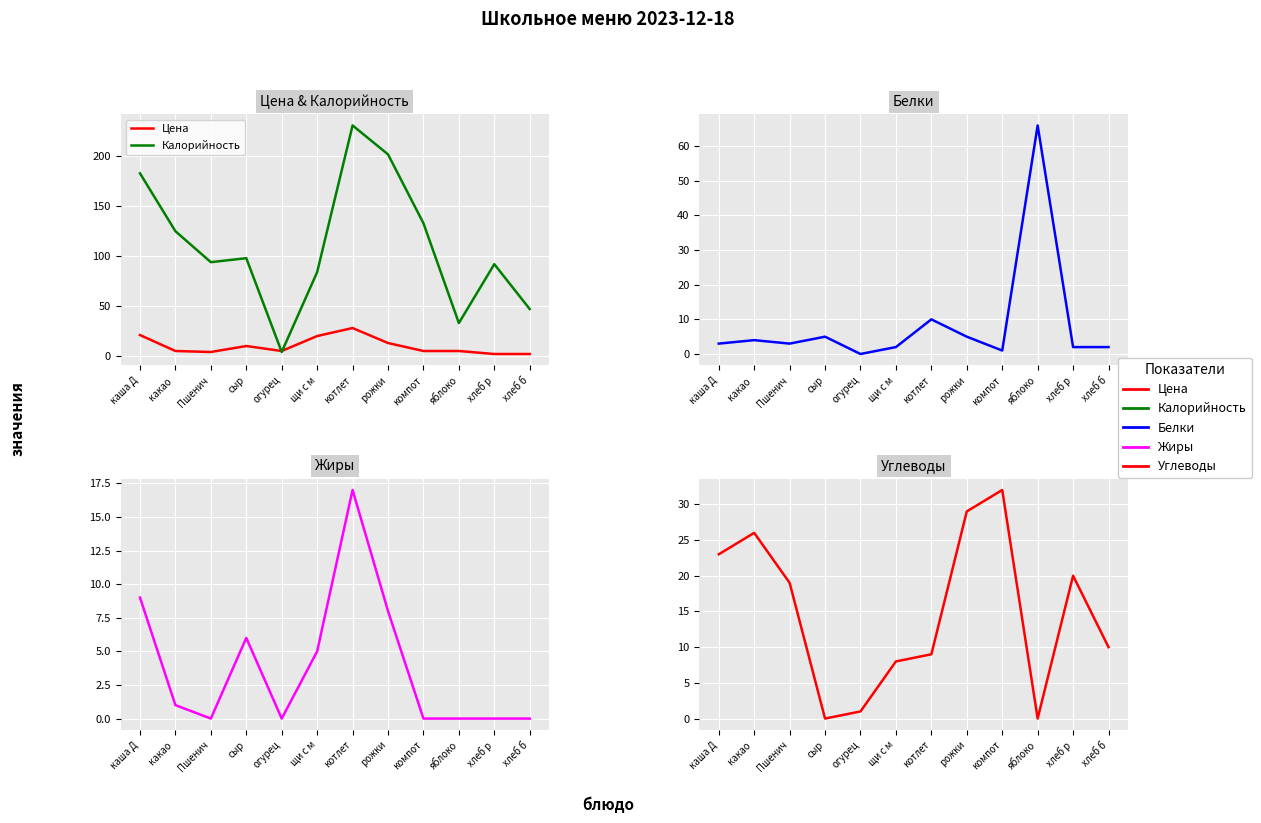

The value of Цена at котлет is 39. True or false?

False